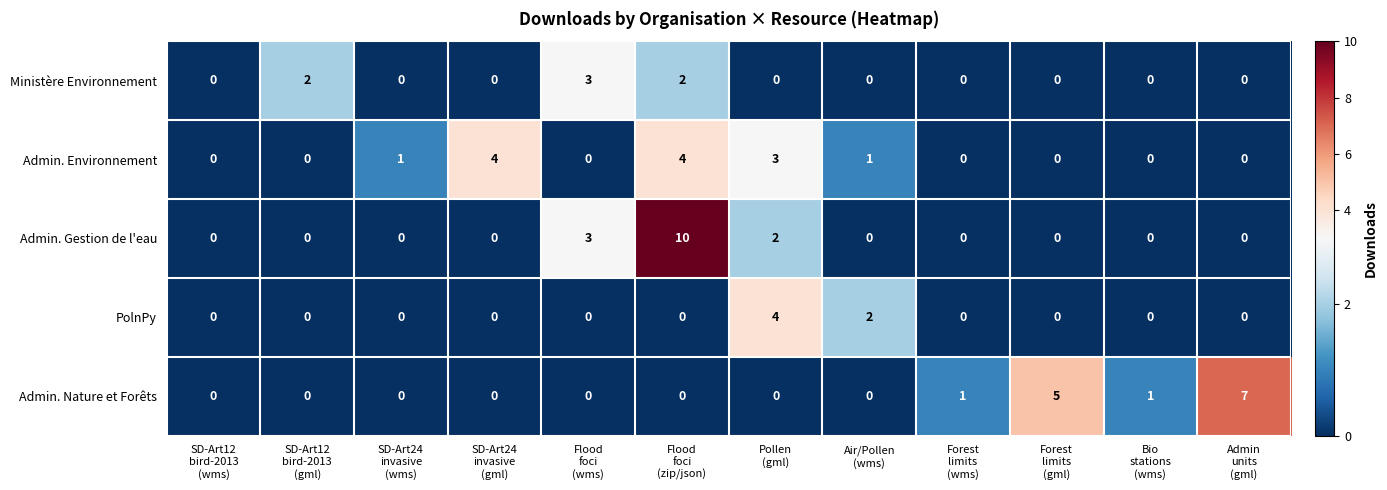

What is the maximum value for PolnPy?

4